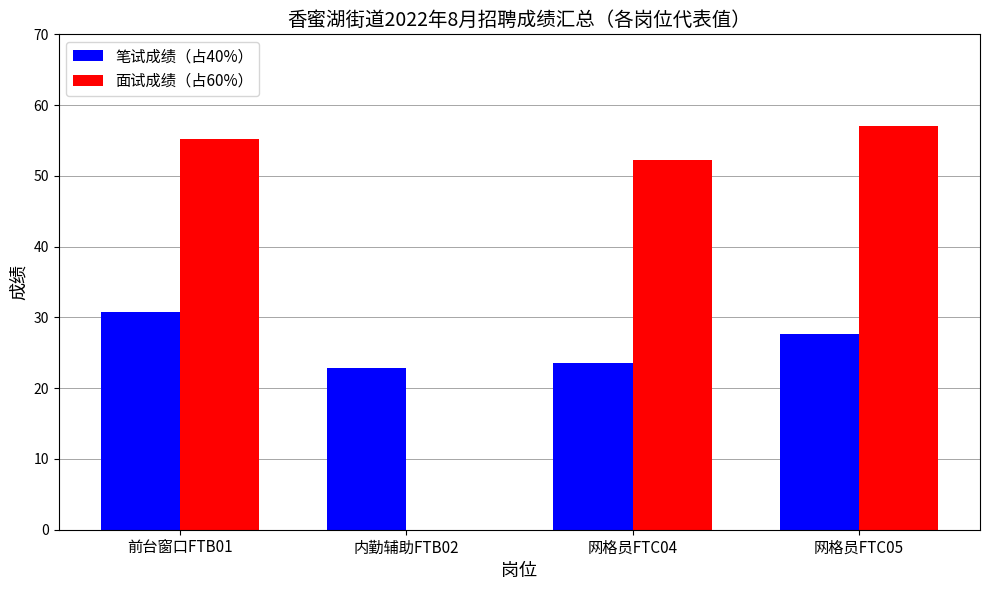

Count the number of data series in this chart.

2